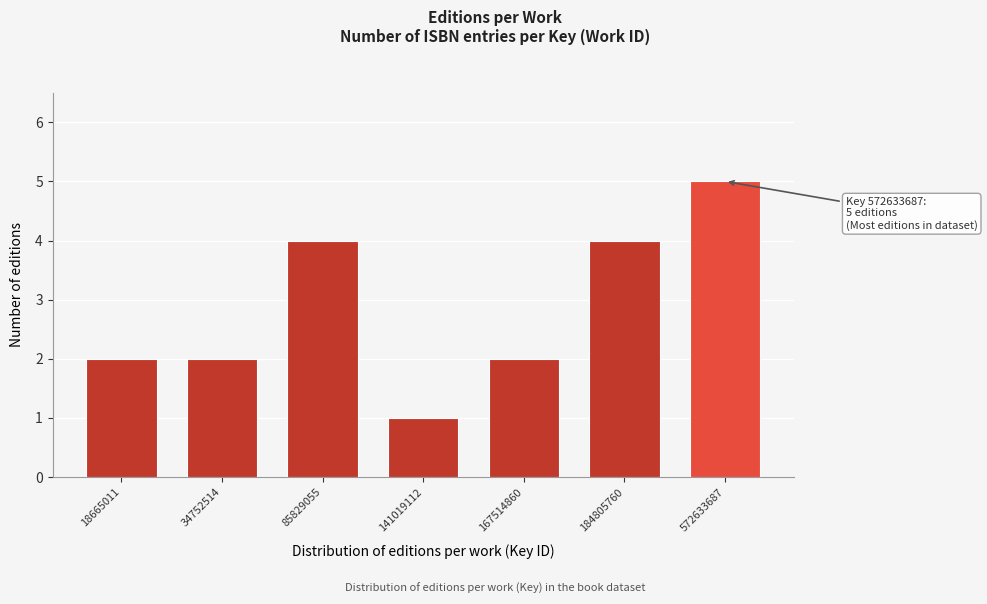

Reading left to right, transcribe all the data shown in this chart.

2	2	4	1	2	4	5